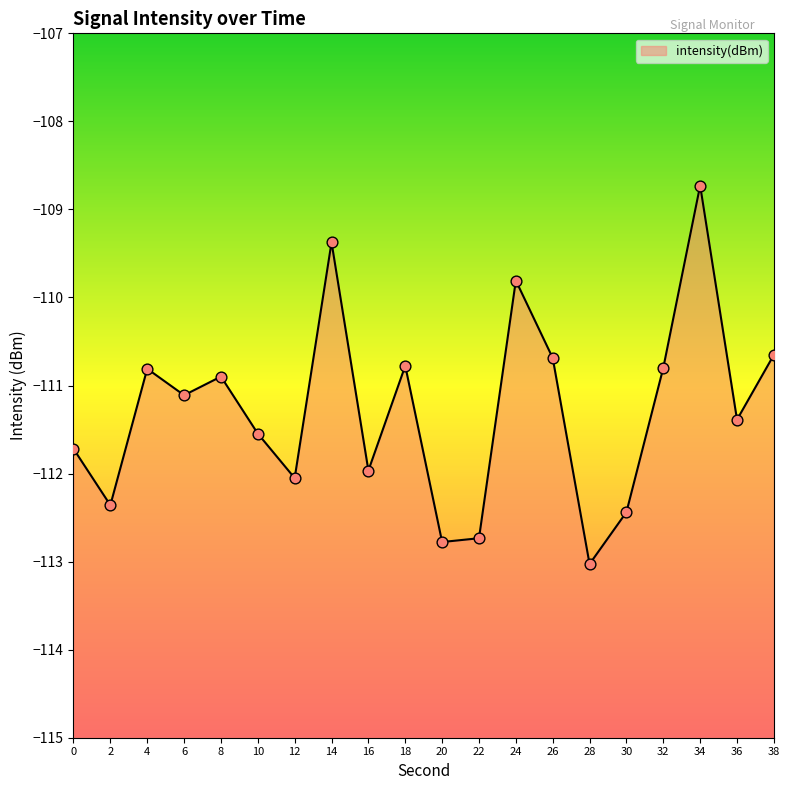

What is the change in value from 2 to 12?

+0.3